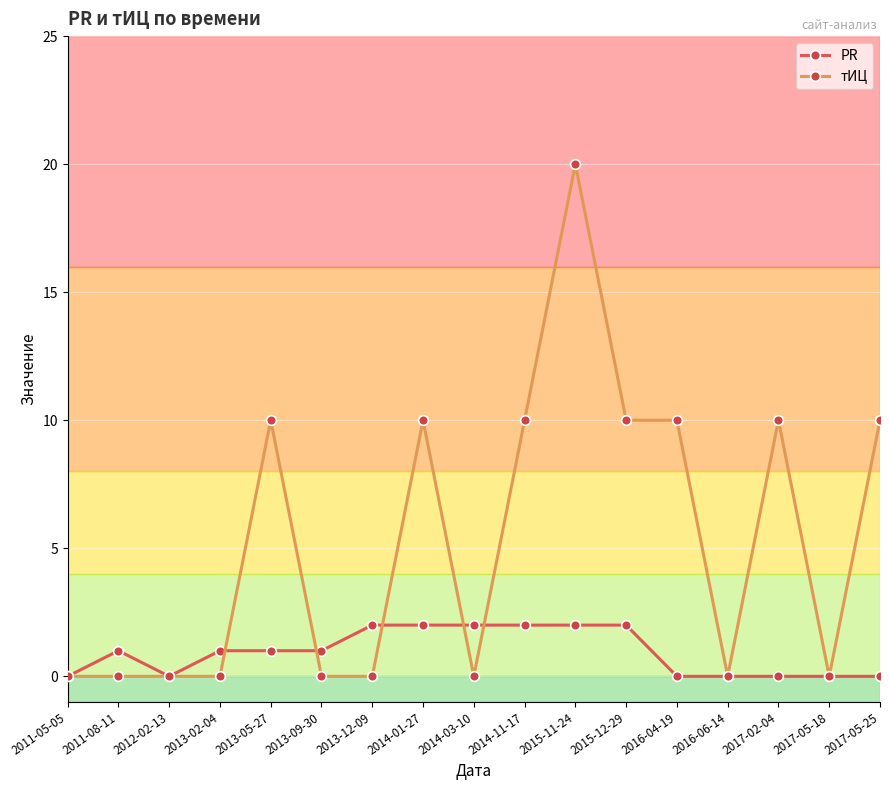

Reading left to right, transcribe all the data shown in this chart.

PR: 2011-05-05=0	2011-08-11=1	2012-02-13=0	2013-02-04=1	2013-05-27=1	2013-09-30=1	2013-12-09=2	2014-01-27=2	2014-03-10=2	2014-11-17=2	2015-11-24=2	2015-12-29=2	2016-04-19=0	2016-06-14=0	2017-02-04=0	2017-05-18=0	2017-05-25=0
тИЦ: 2011-05-05=0	2011-08-11=0	2012-02-13=0	2013-02-04=0	2013-05-27=10	2013-09-30=0	2013-12-09=0	2014-01-27=10	2014-03-10=0	2014-11-17=10	2015-11-24=20	2015-12-29=10	2016-04-19=10	2016-06-14=0	2017-02-04=10	2017-05-18=0	2017-05-25=10